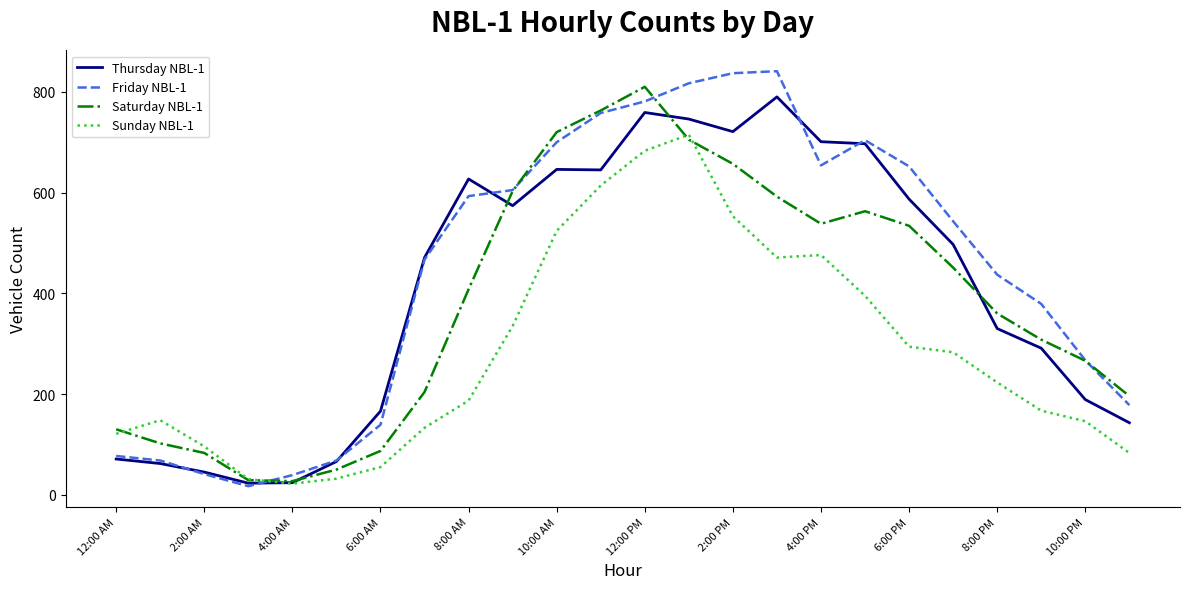

True or false: Friday NBL-1 and Sunday NBL-1 intersect in this chart.

True